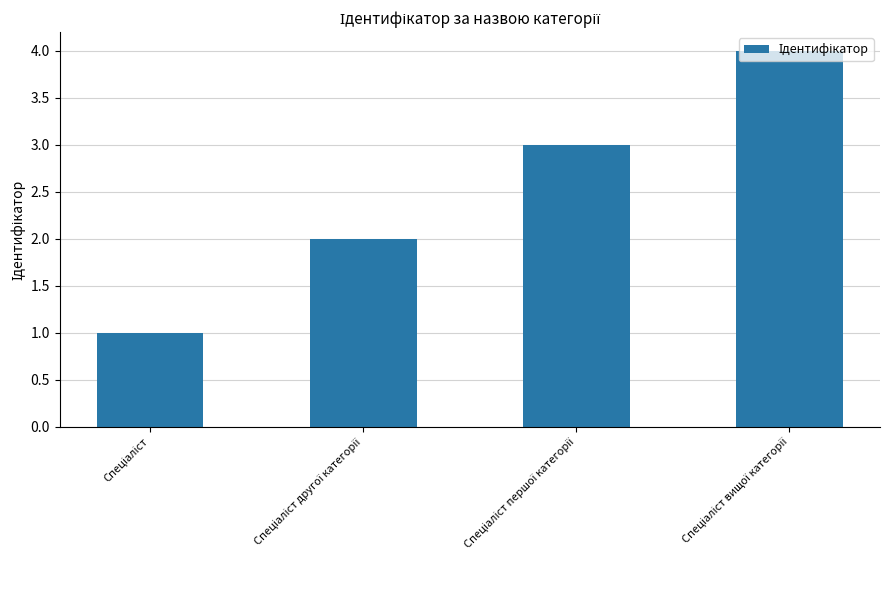

What is the maximum value shown in the chart?

4